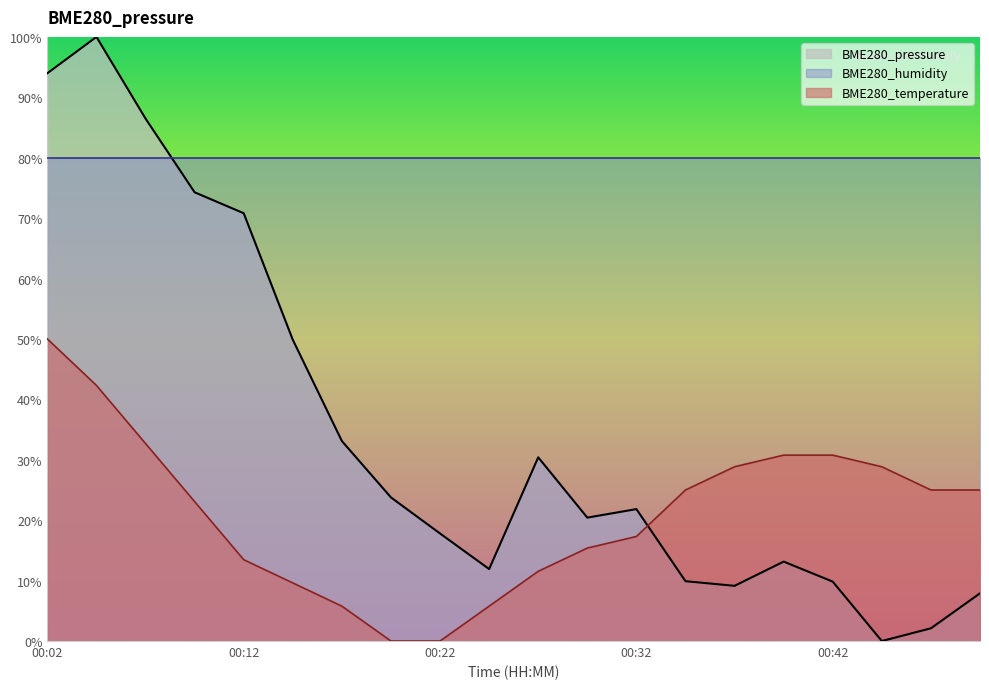

Which category has the highest value in the BME280_temperature series?

00:02